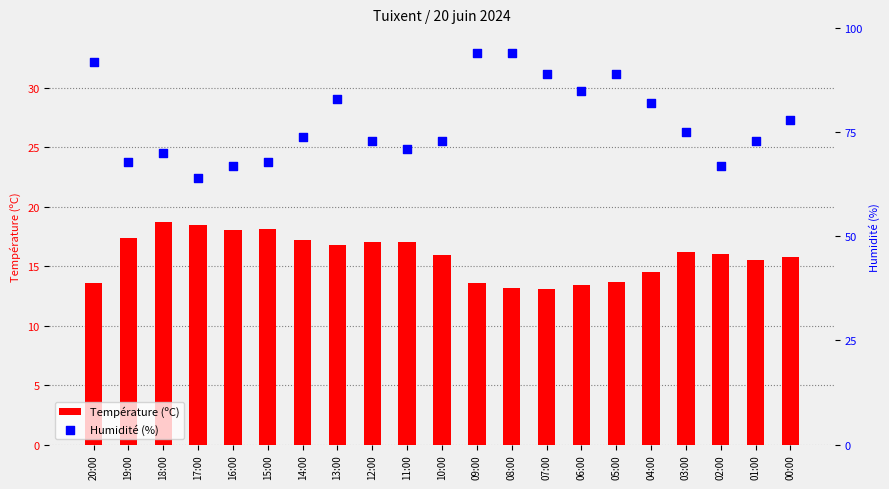

Which series has the widest spread of Y values?

Humidité (%)